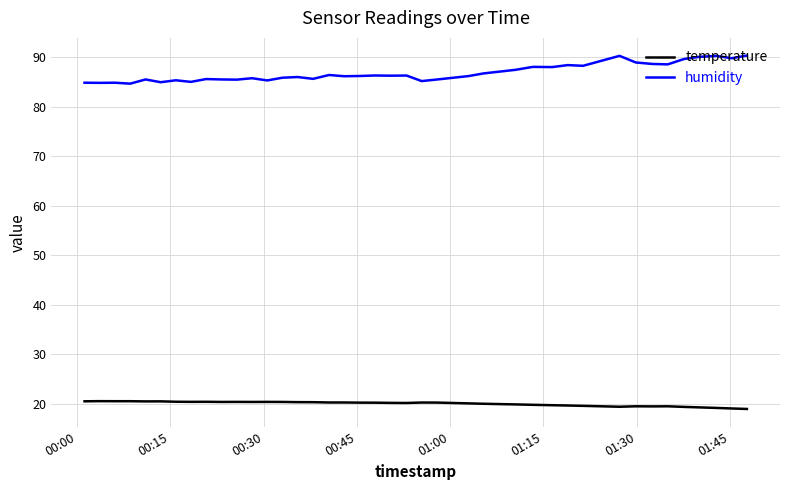

List the series in order of their overall mean, highest first.

humidity, temperature